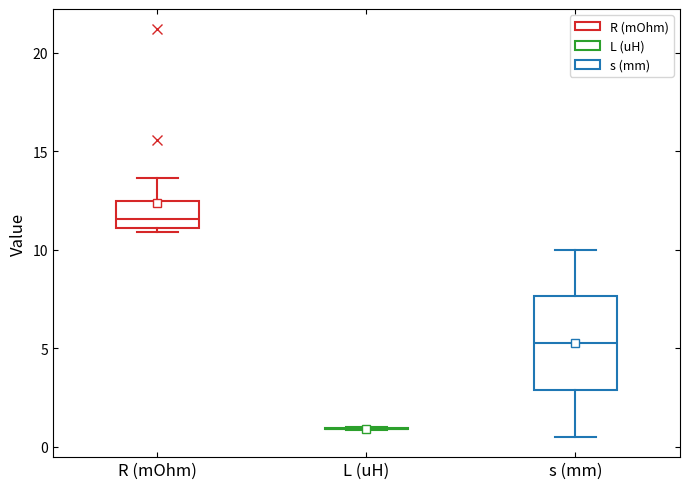

Comparing the boxes themselves (not the whiskers), which one is the tallest?

s (mm)